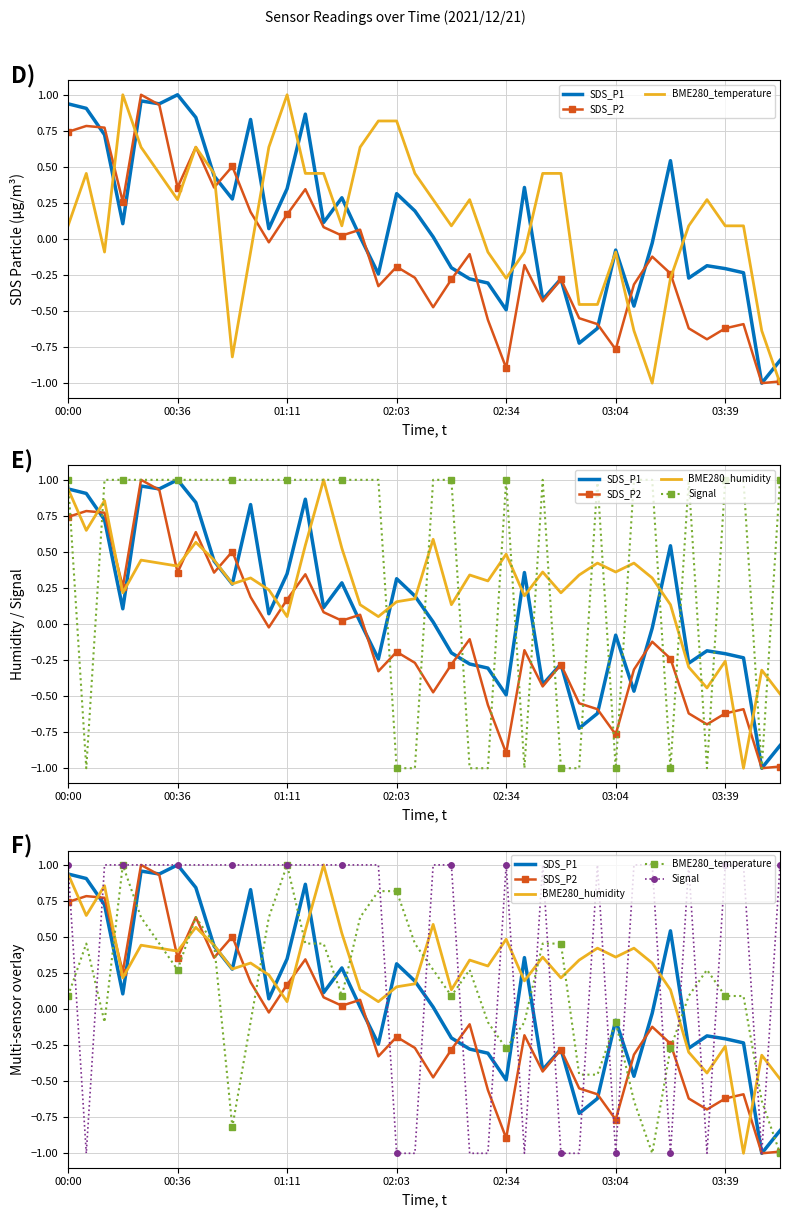

Is it true that SDS_P1 equals 0.2 at 7?

False